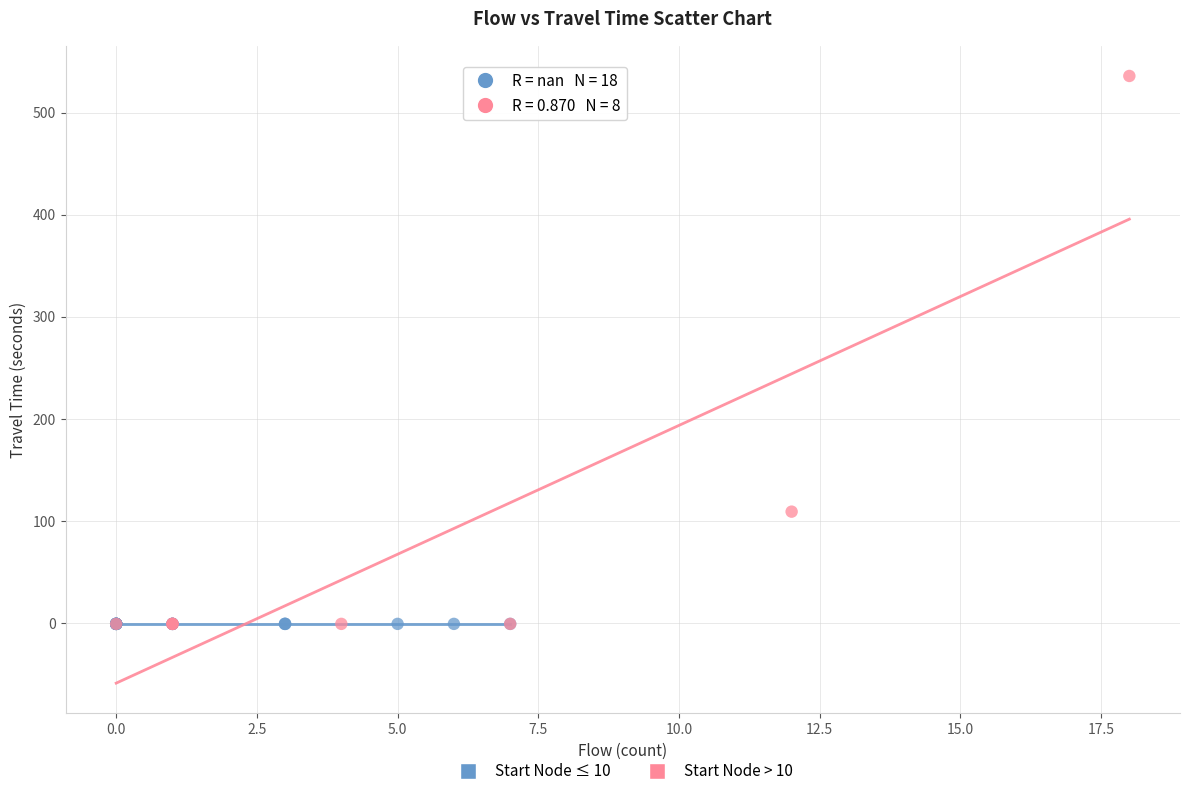

Which series contains the highest Y value?

Start Node > 10